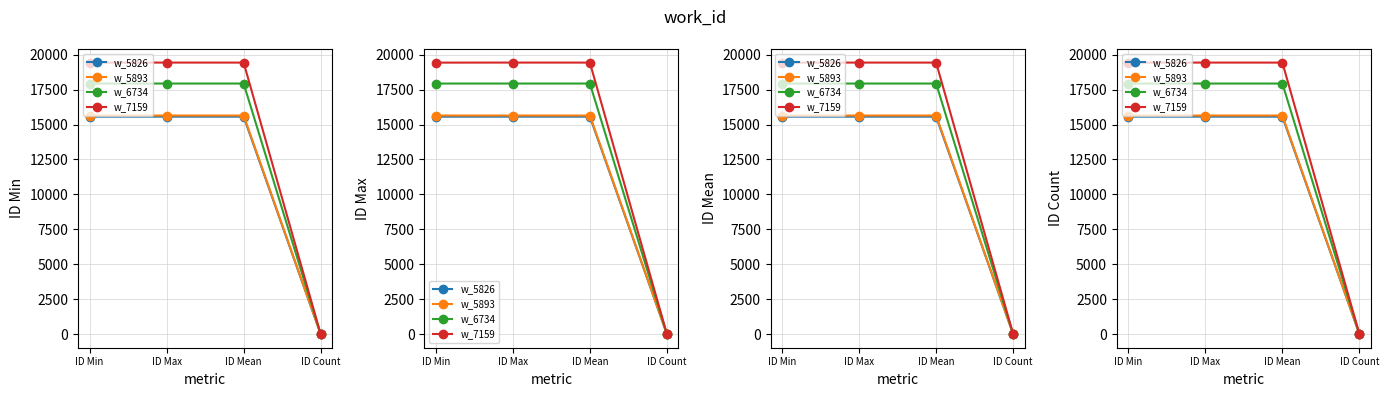

Rank the series at ID Min from lowest to highest value.

w_5826, w_5893, w_6734, w_7159